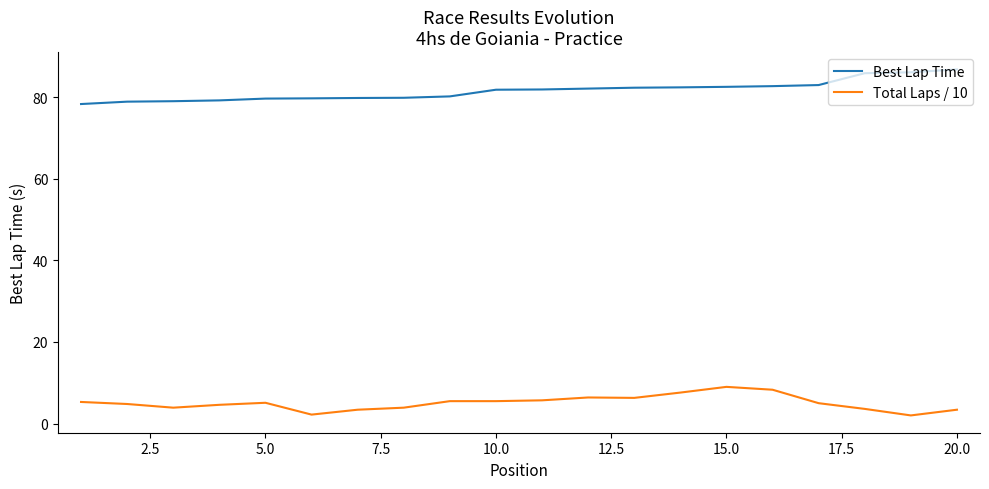

What is the greatest value displayed?

86.8